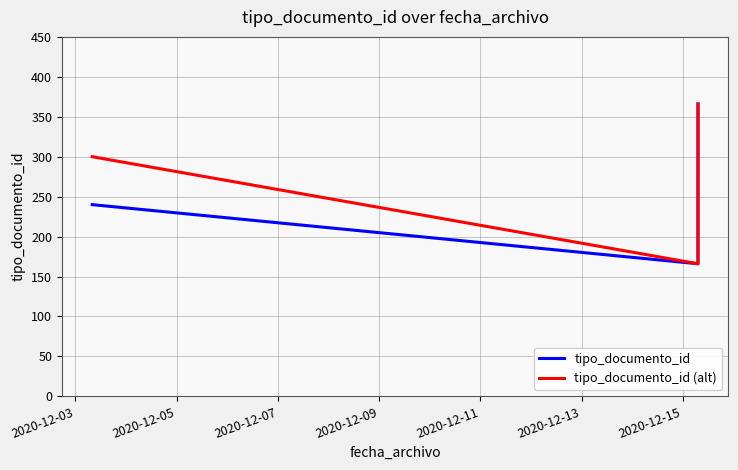

What is the minimum value shown in the chart?

166